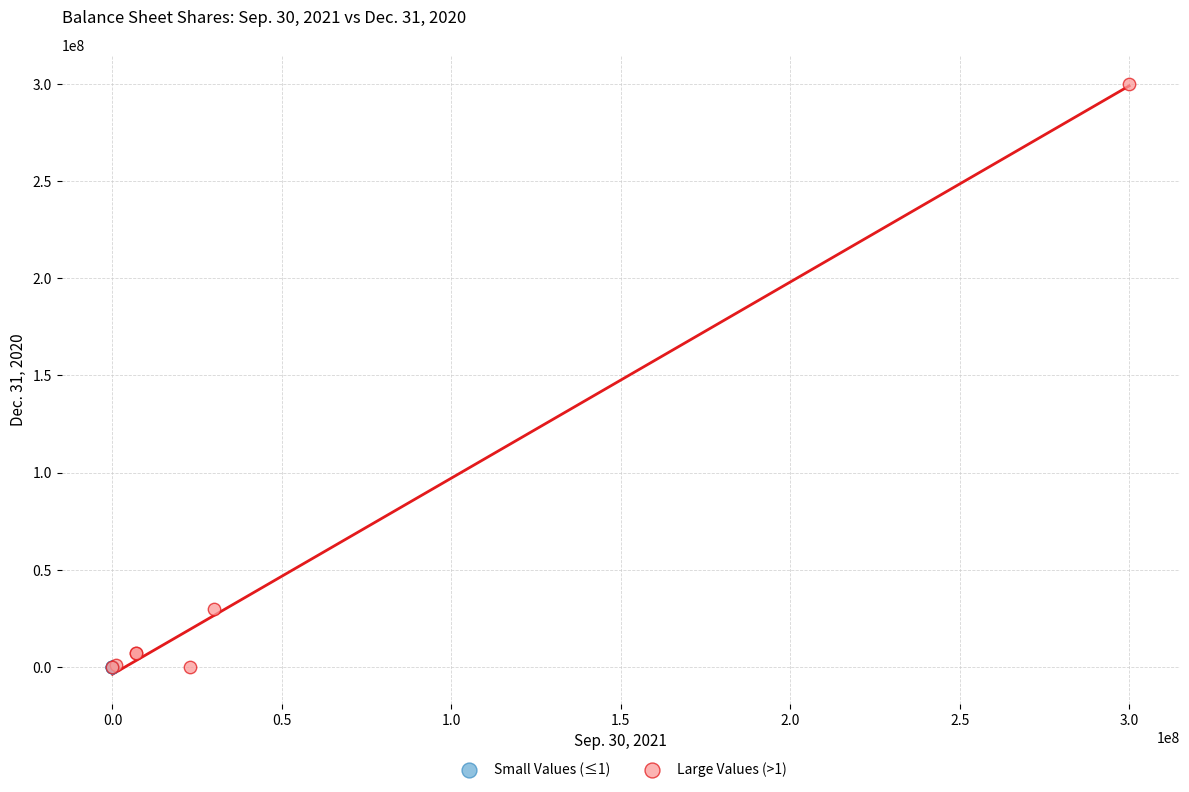

Which series contains the highest Y value?

Large Values (>1)